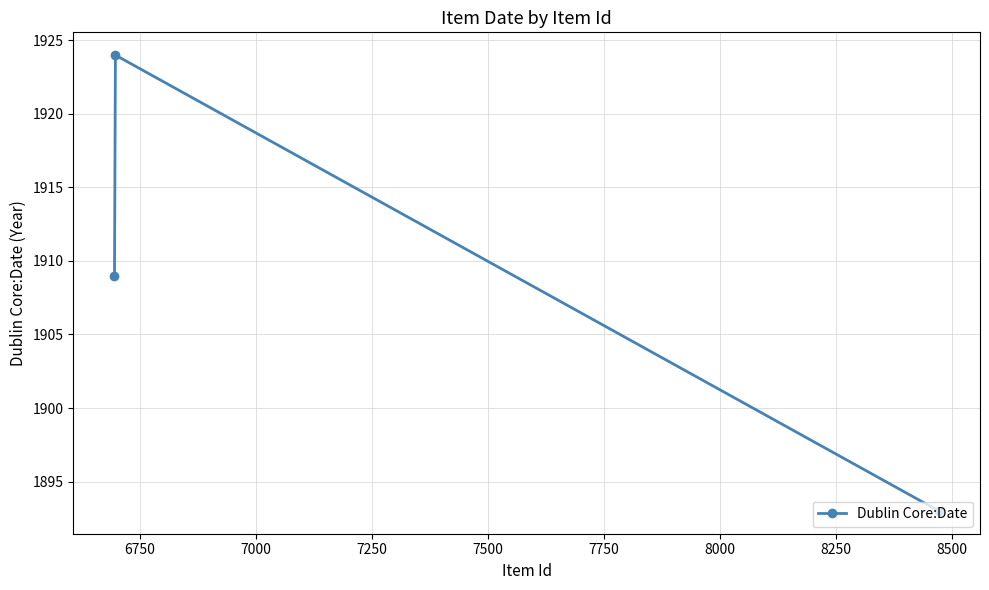

What is the average value?

1909